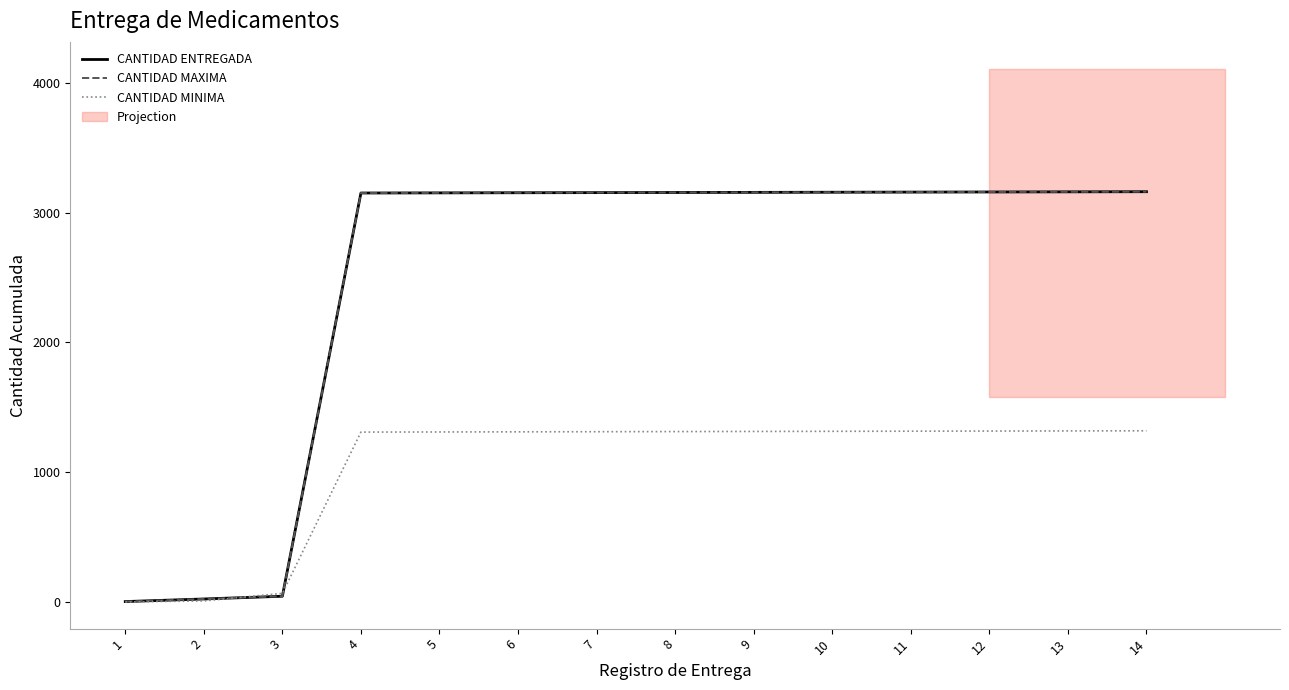

True or false: CANTIDAD ENTREGADA and CANTIDAD MINIMA intersect in this chart.

True